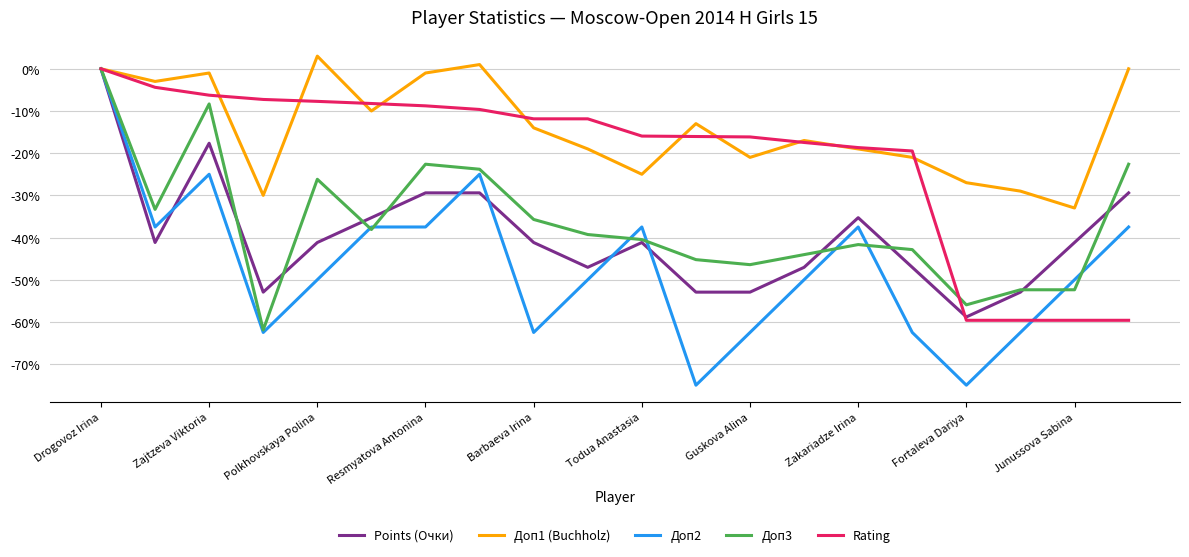

How many interior local valleys does the Доп1 (Buchholz) series have?

6